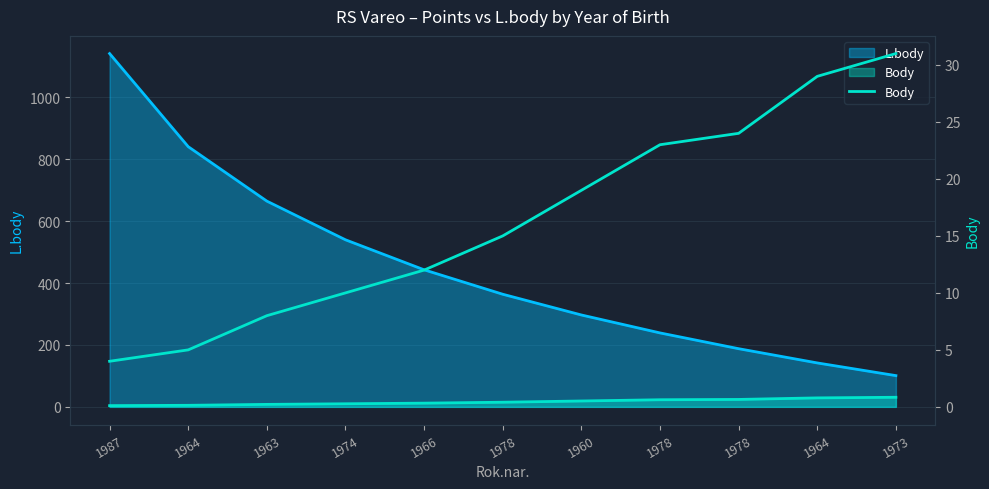

At which label does the data first exceed 15?

1960